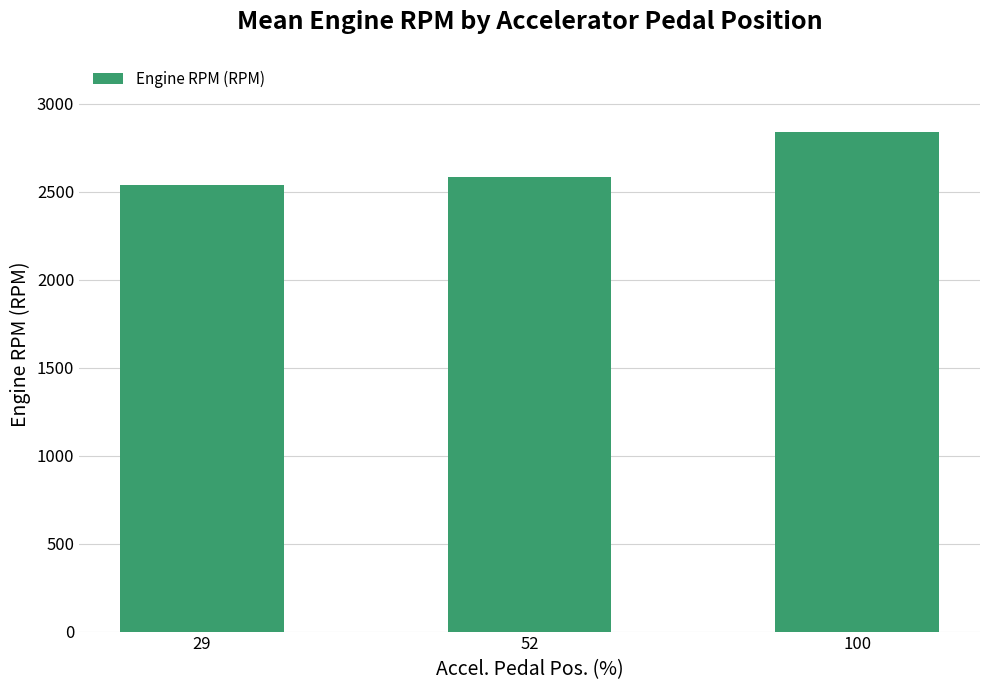

Approximately how many times larger is the value at 29 compared to 52?

1.0